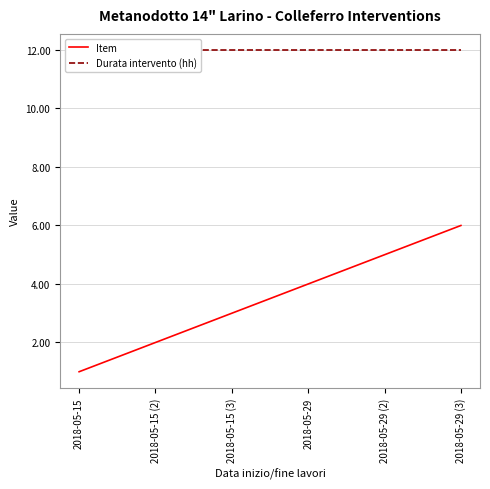

What is the sum of the Item values at 2018-05-29 (2) and 2018-05-15 (3)?

8